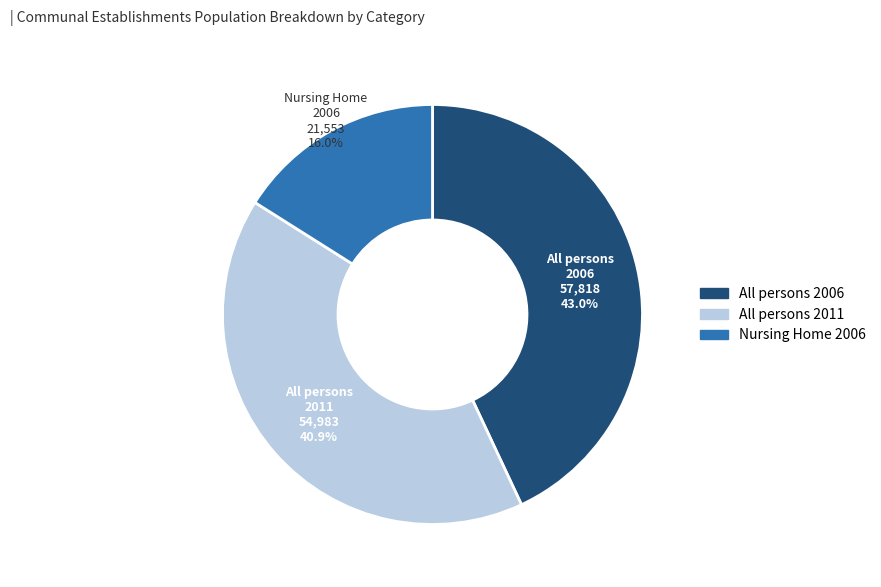

Rank the categories by value from highest to lowest.

All persons 2006, All persons 2011, Nursing Home 2006